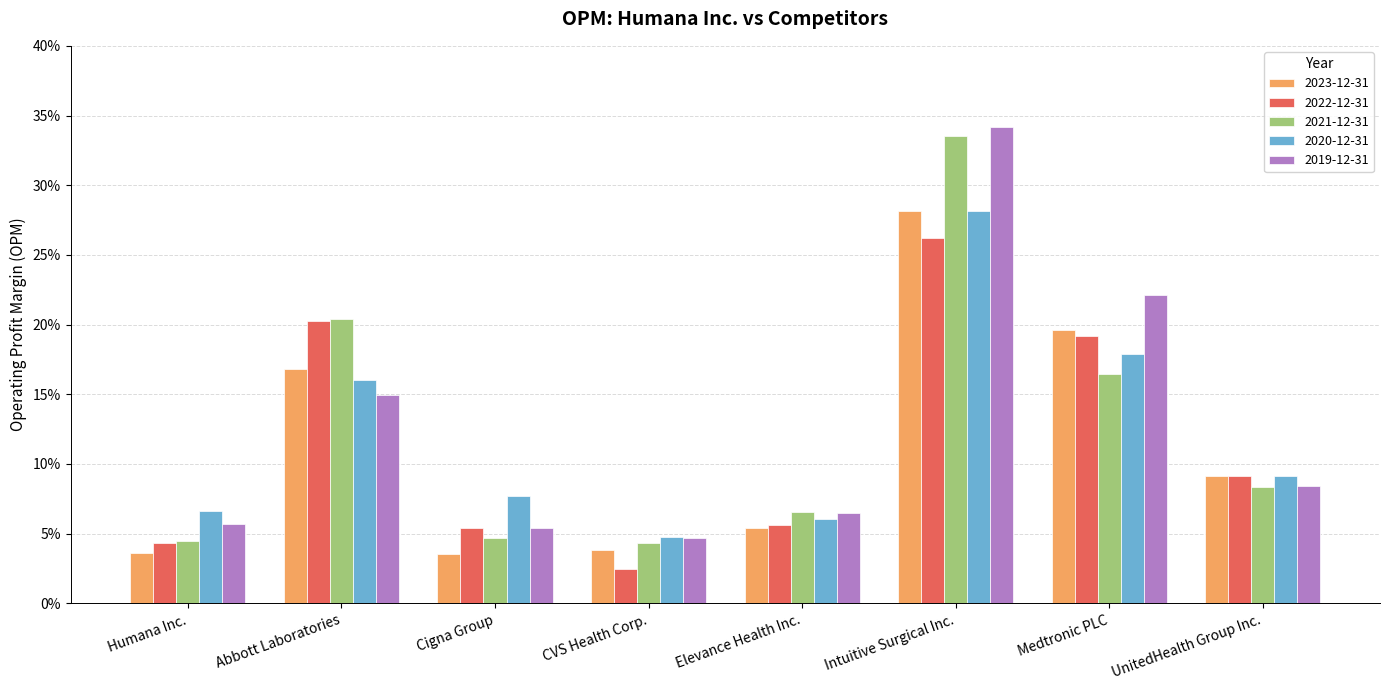

What is the maximum value shown in the chart?

0.3